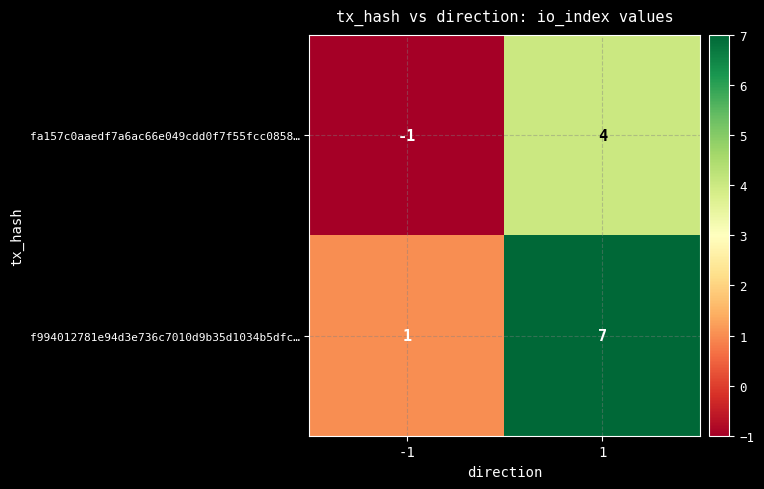

What is the spread (max minus min) of values at 1?

3